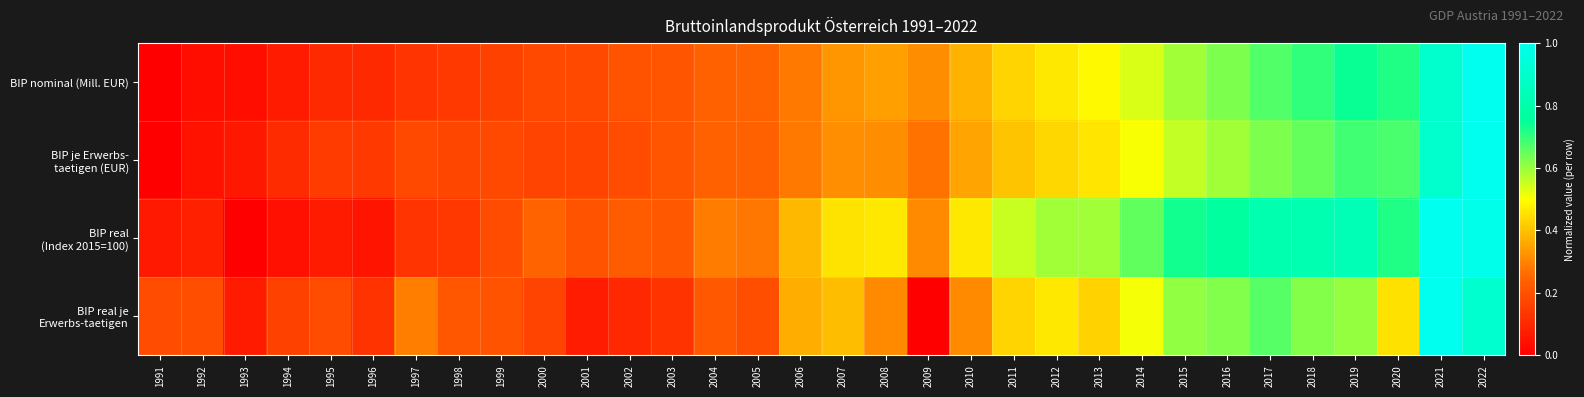

Count the number of categories in the chart.

32